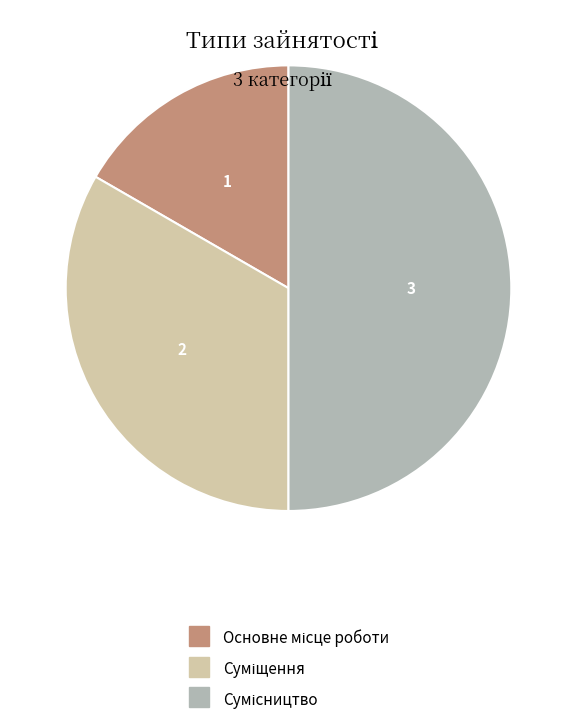

How many slices are in this pie chart?

3